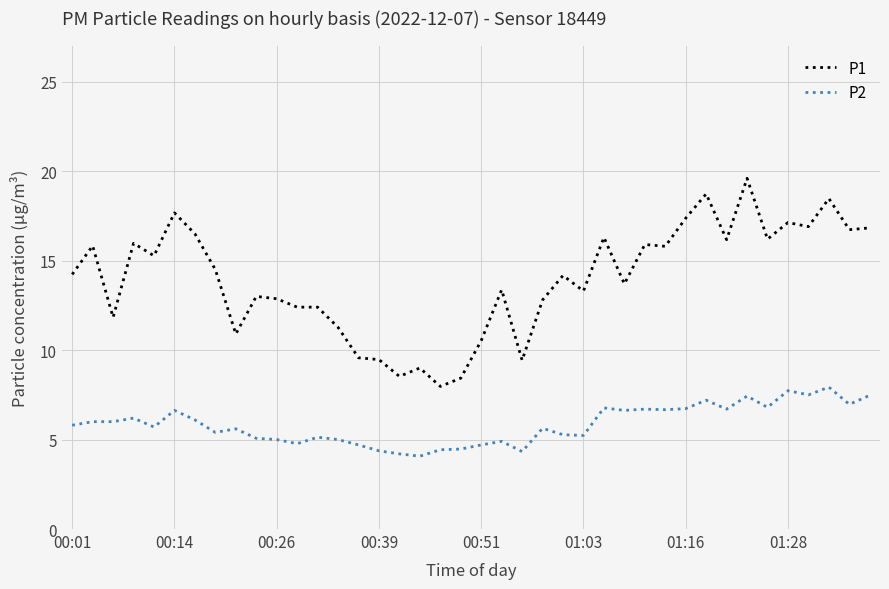

What is the difference between the maximum and minimum values in the P2 series?

3.9